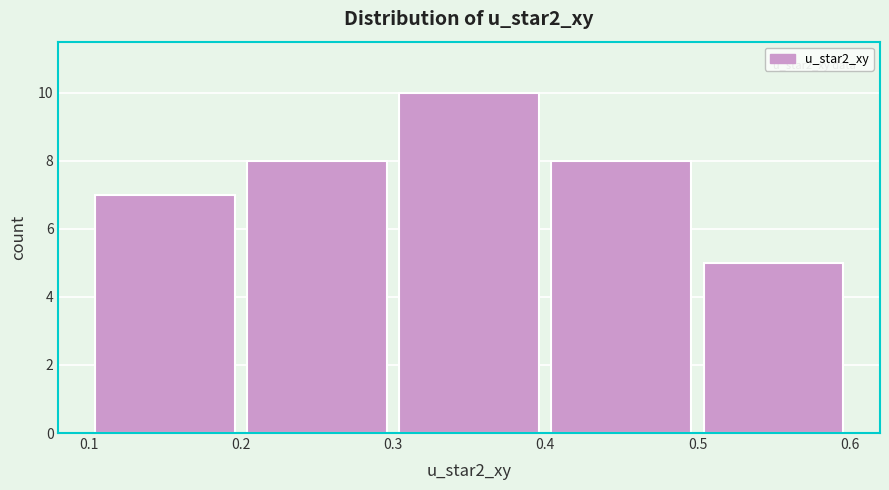

Over which range of the x-axis is the bar tallest?

0.3 to 0.4